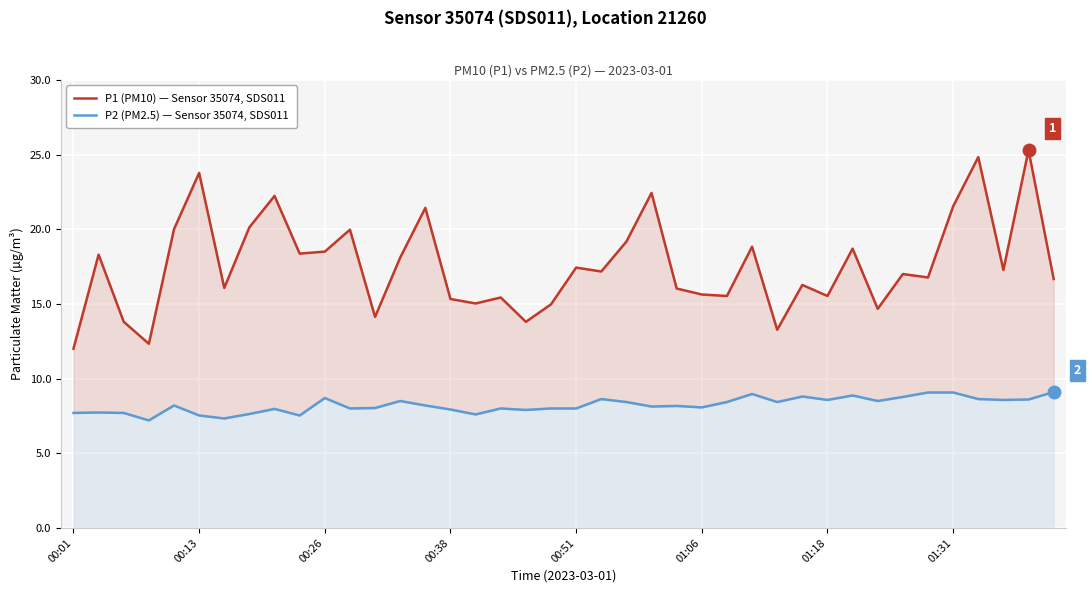

In P1 (PM10) — Sensor 35074, SDS011, how many points are lower than both neighbors (excluding endpoints)?

13